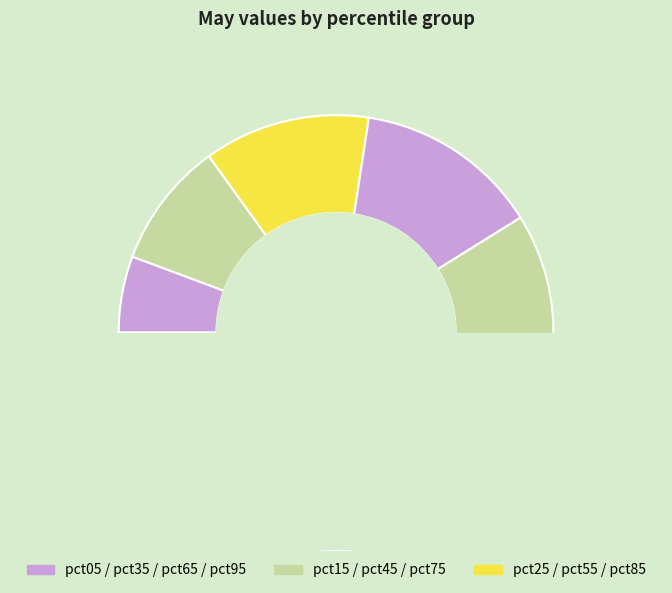

What percentage is the pct55 slice, to the nearest percent?

11%